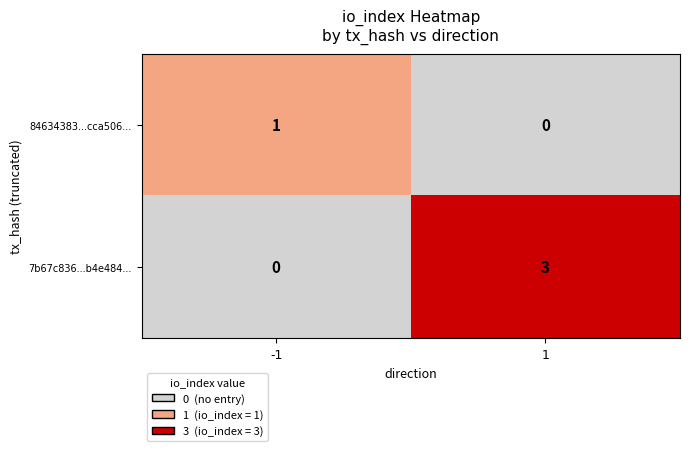

Reading right to left, list all the values displayed in this chart.

84634383...cca506...: 1=0	-1=1
7b67c836...b4e484...: 1=3	-1=0